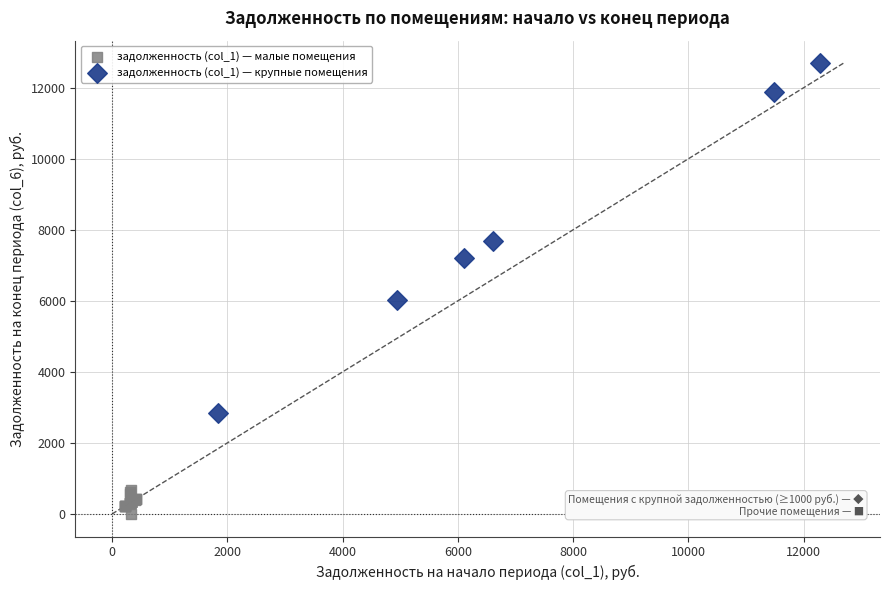

Which series contains the lowest Y value?

задолженность (col_1) — малые помещения